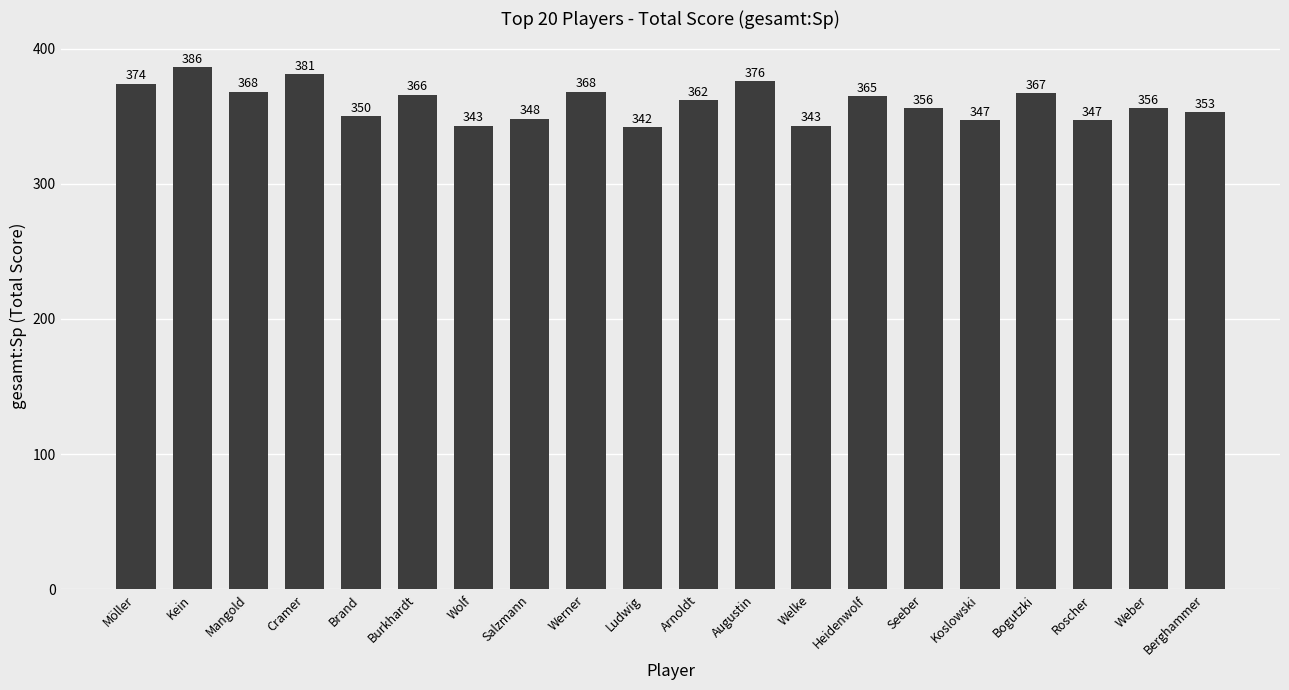

What is the average value?

360